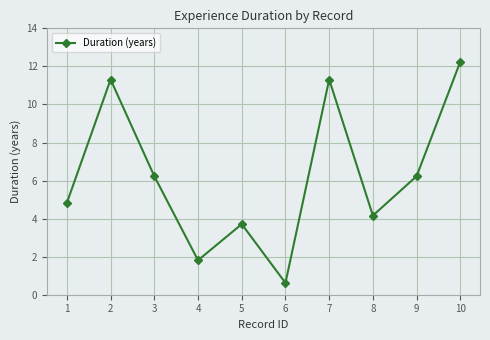

What is the ratio of the value at 4 to the value at 3?

0.3